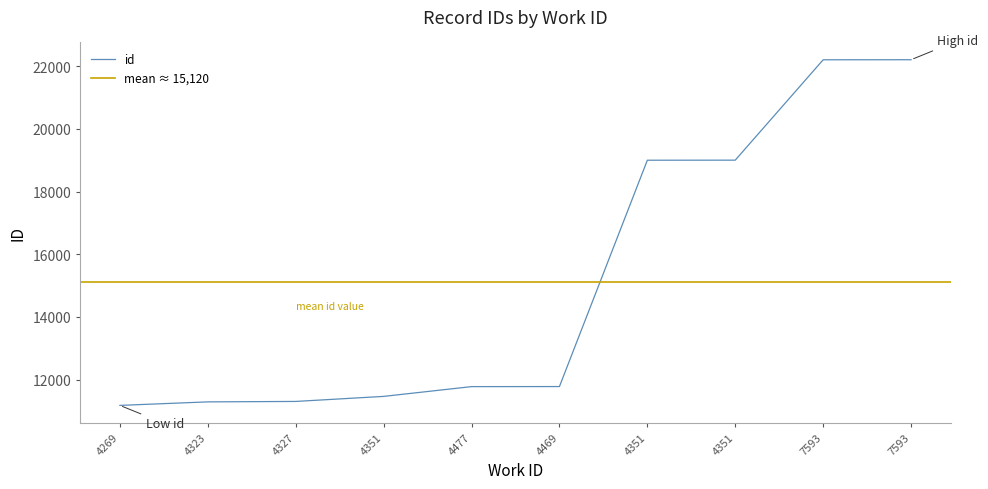

What is the value of the 6th point from the left?

11777